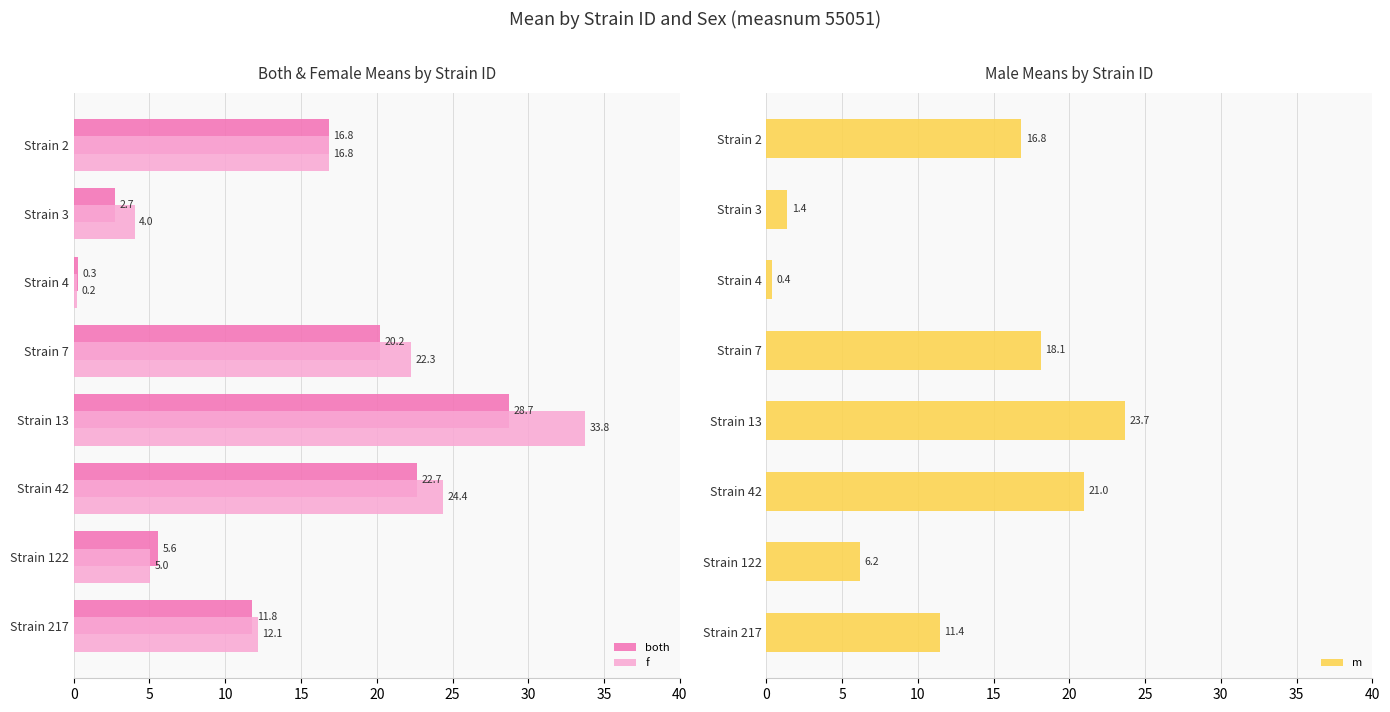

How many bars are there in each group?

3